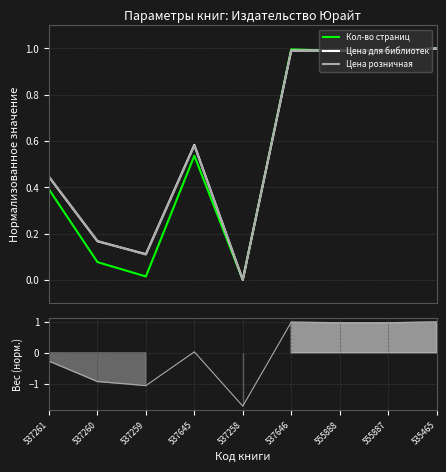

What is the sum of the Цена для библиотек values at 537259 and 555887?

1.1